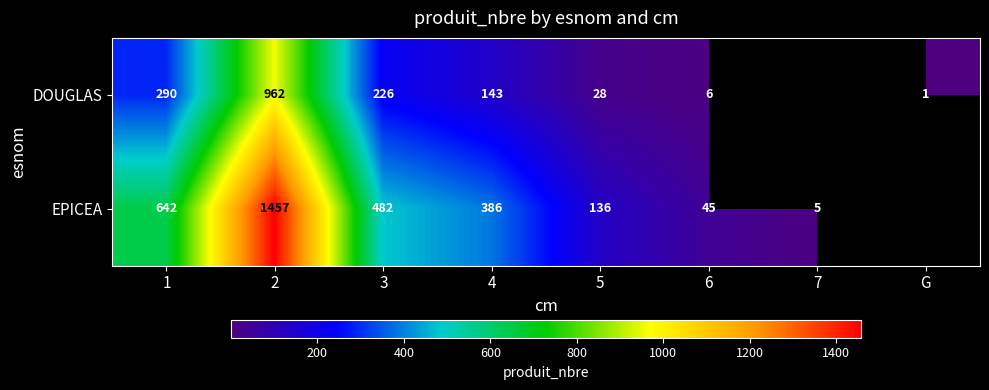

Between 7 and 2, which is larger?

2